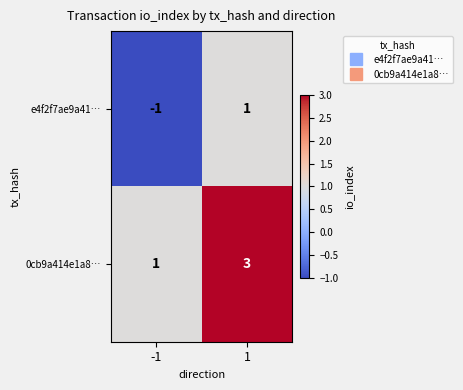

What is the greatest value displayed?

3